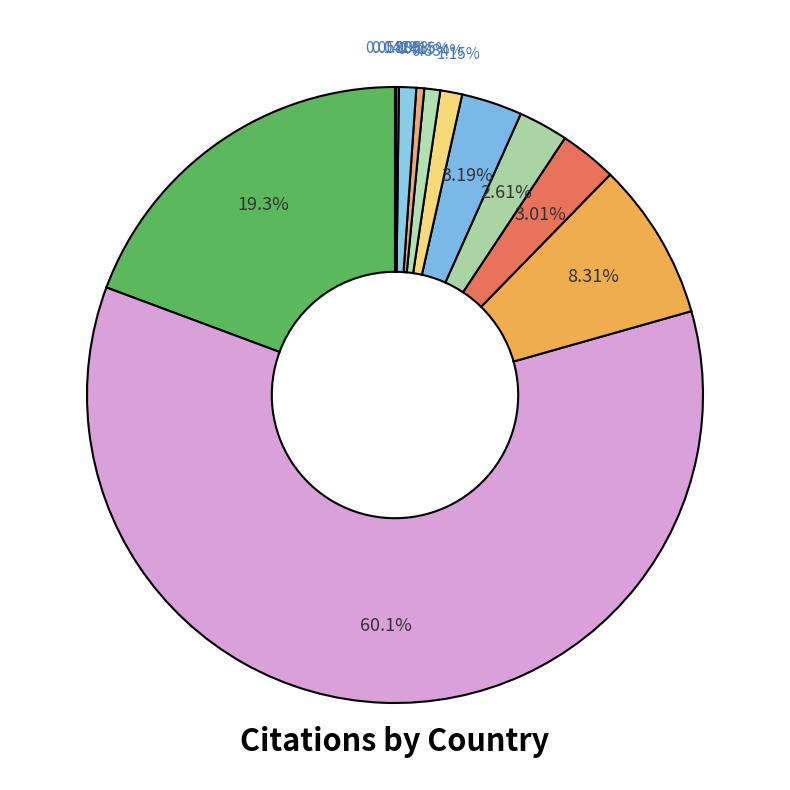

Which category has the smallest portion of the pie?

Iraq